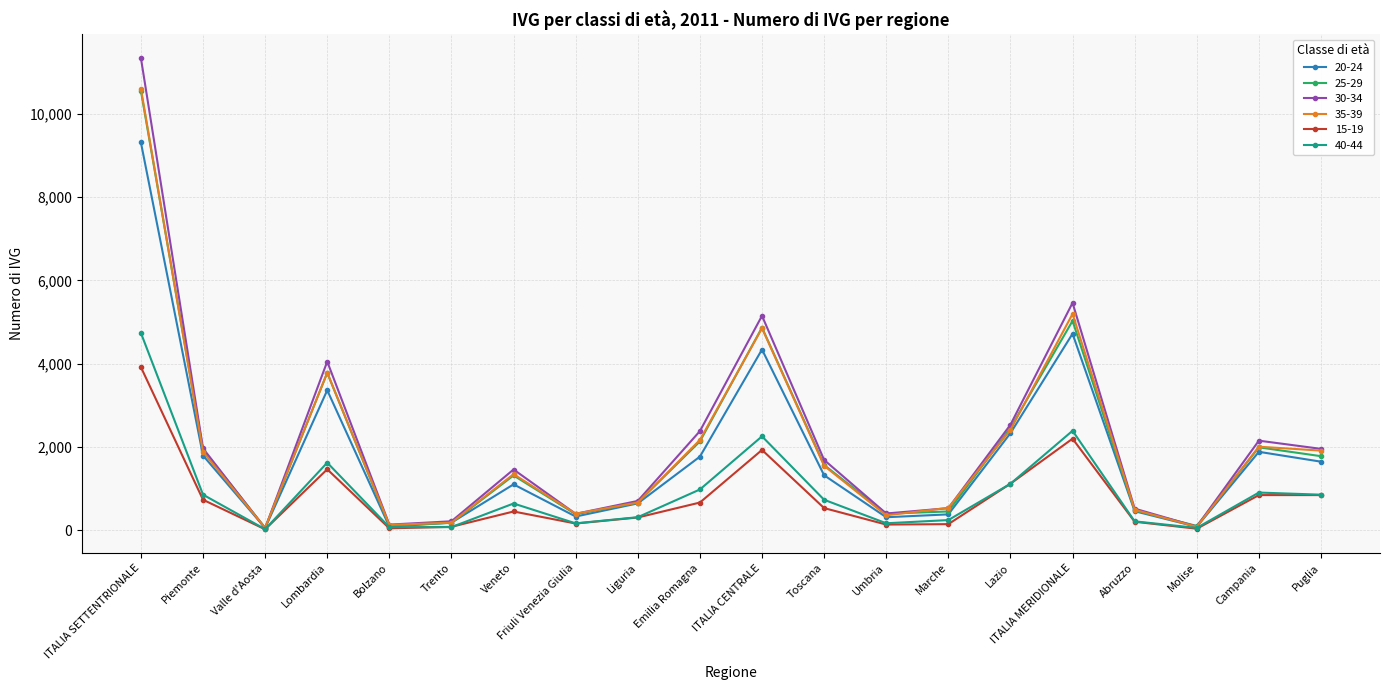

True or false: 35-39 has more than 0 points higher than both neighbors.

True